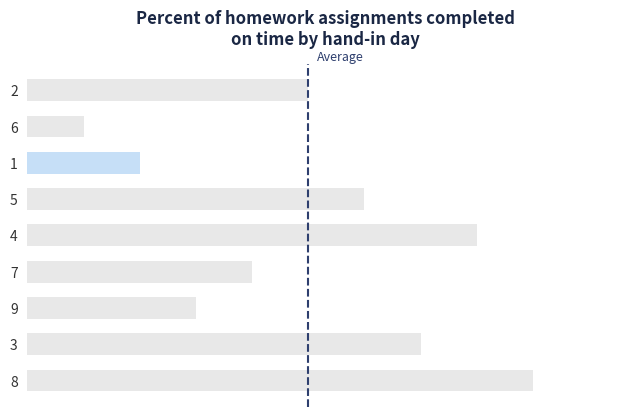

Count the number of values greater than 5.

4